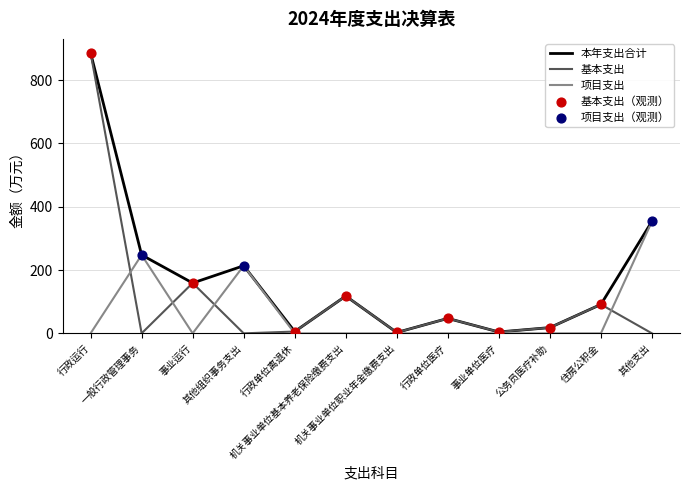

What is the total value across all series at 其他组织事务支出?

427.1